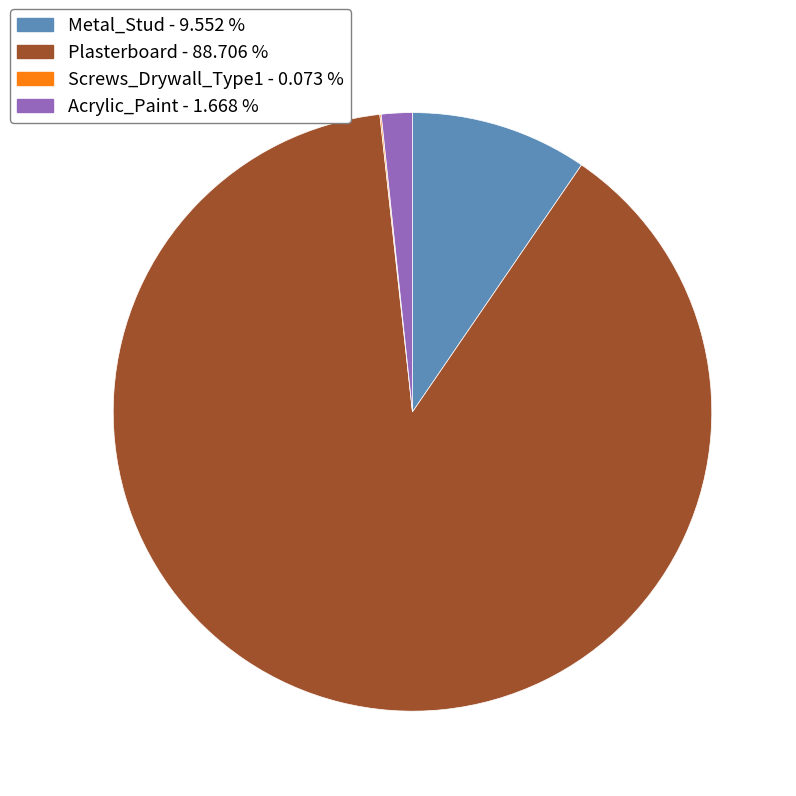

Is there any slice that represents more than half of the pie?

Yes